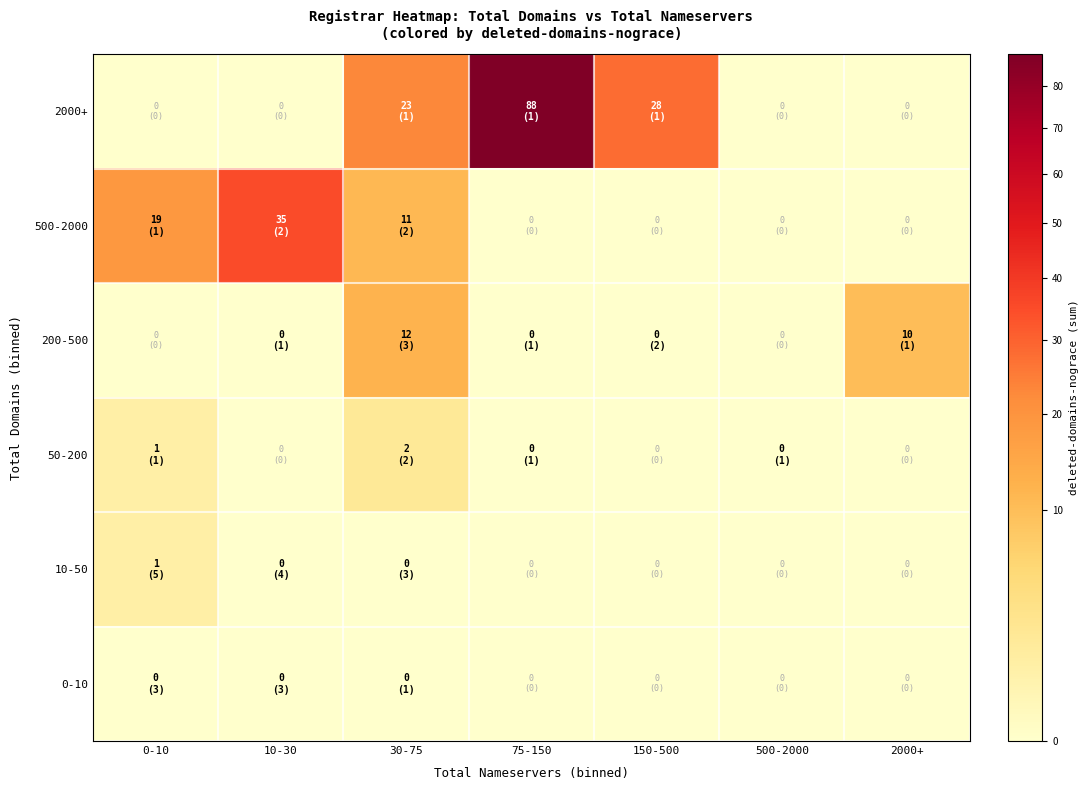

What is the spread (max minus min) of values at 75-150?

88